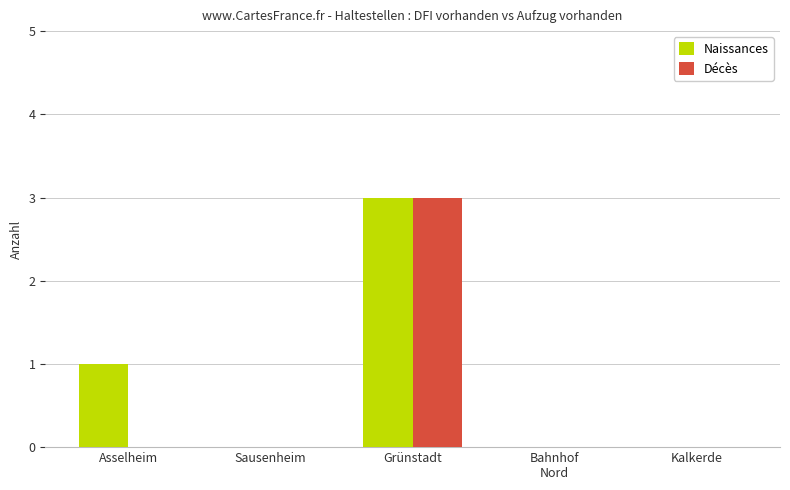

What is the maximum value for Naissances?

3